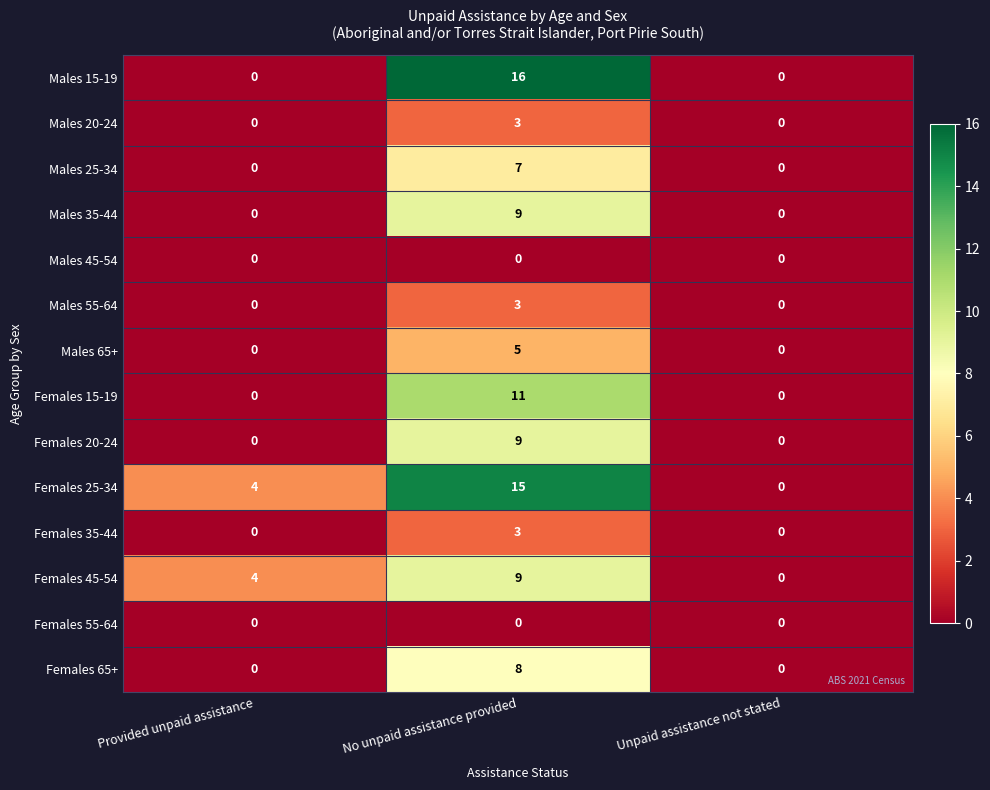

At which label does Females 35-44 reach its peak?

No unpaid assistance provided